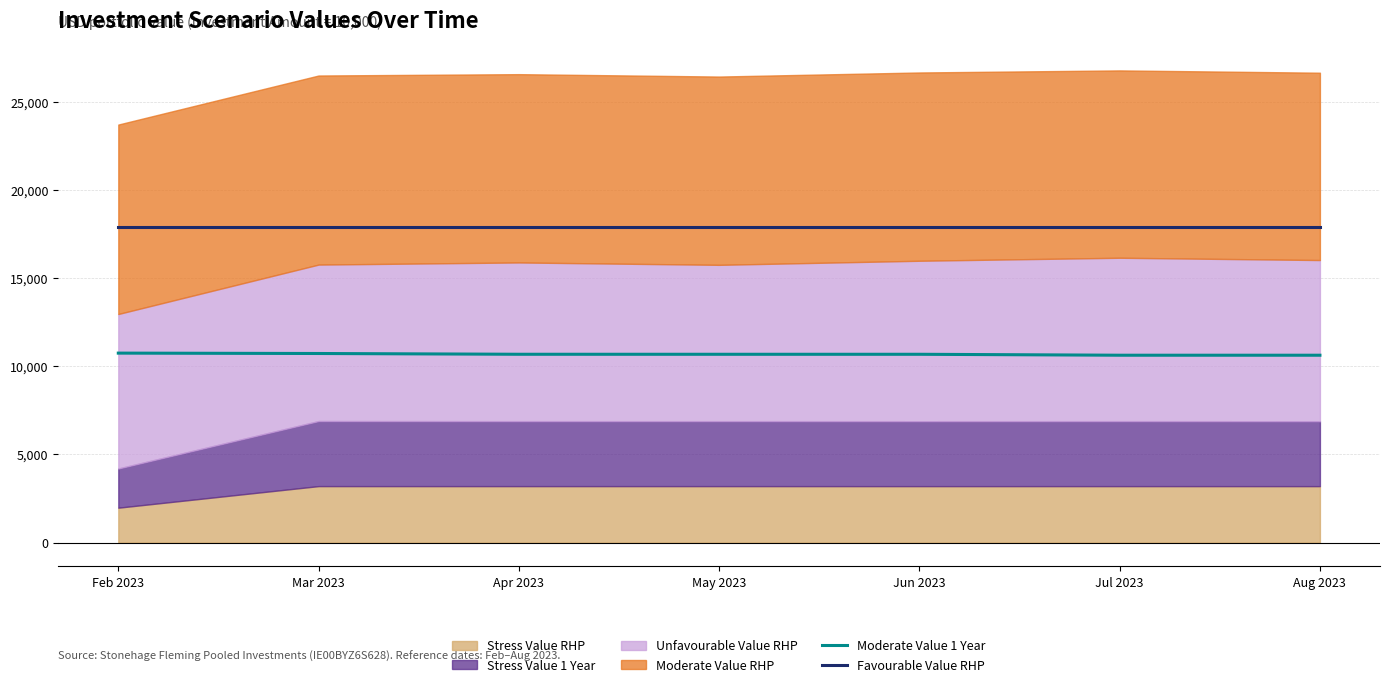

What is the label of the 1st point from the right?

Aug 2023